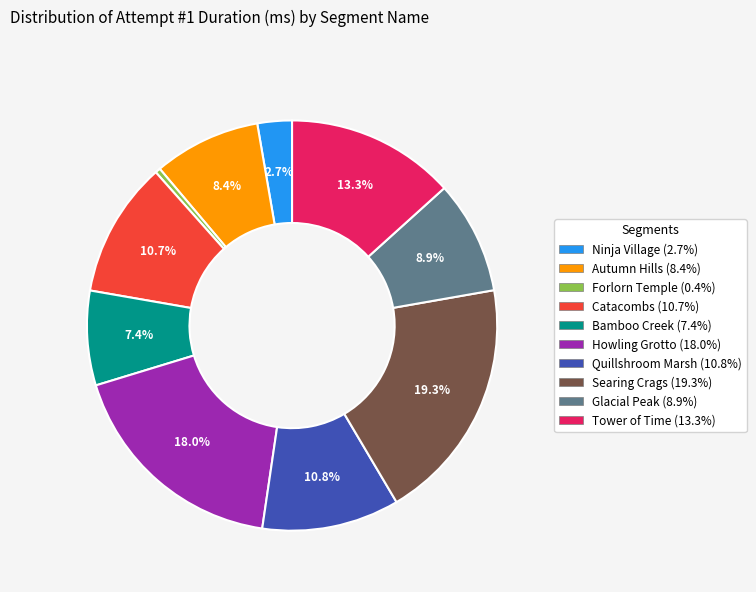

To the nearest percent, what portion does Glacial Peak represent?

9%